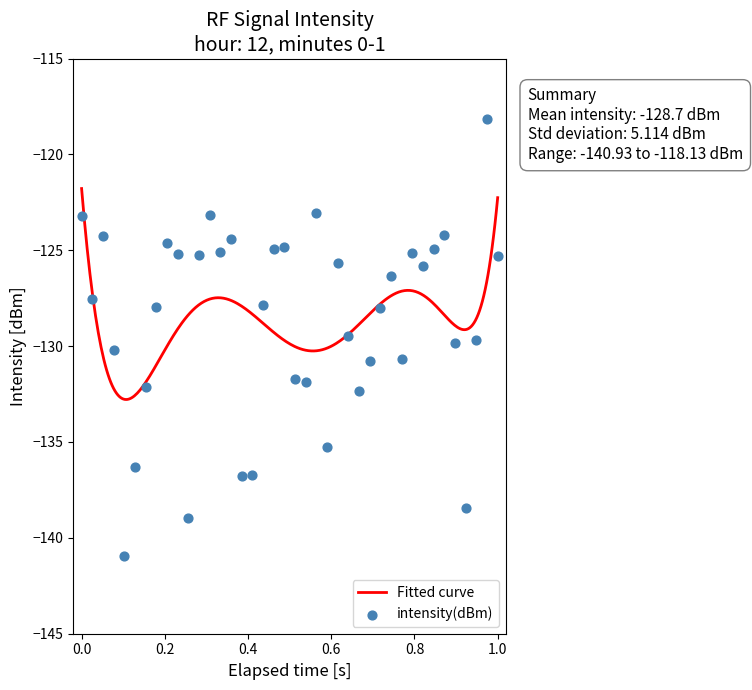

What is the highest value of the Fitted curve series?

-121.8